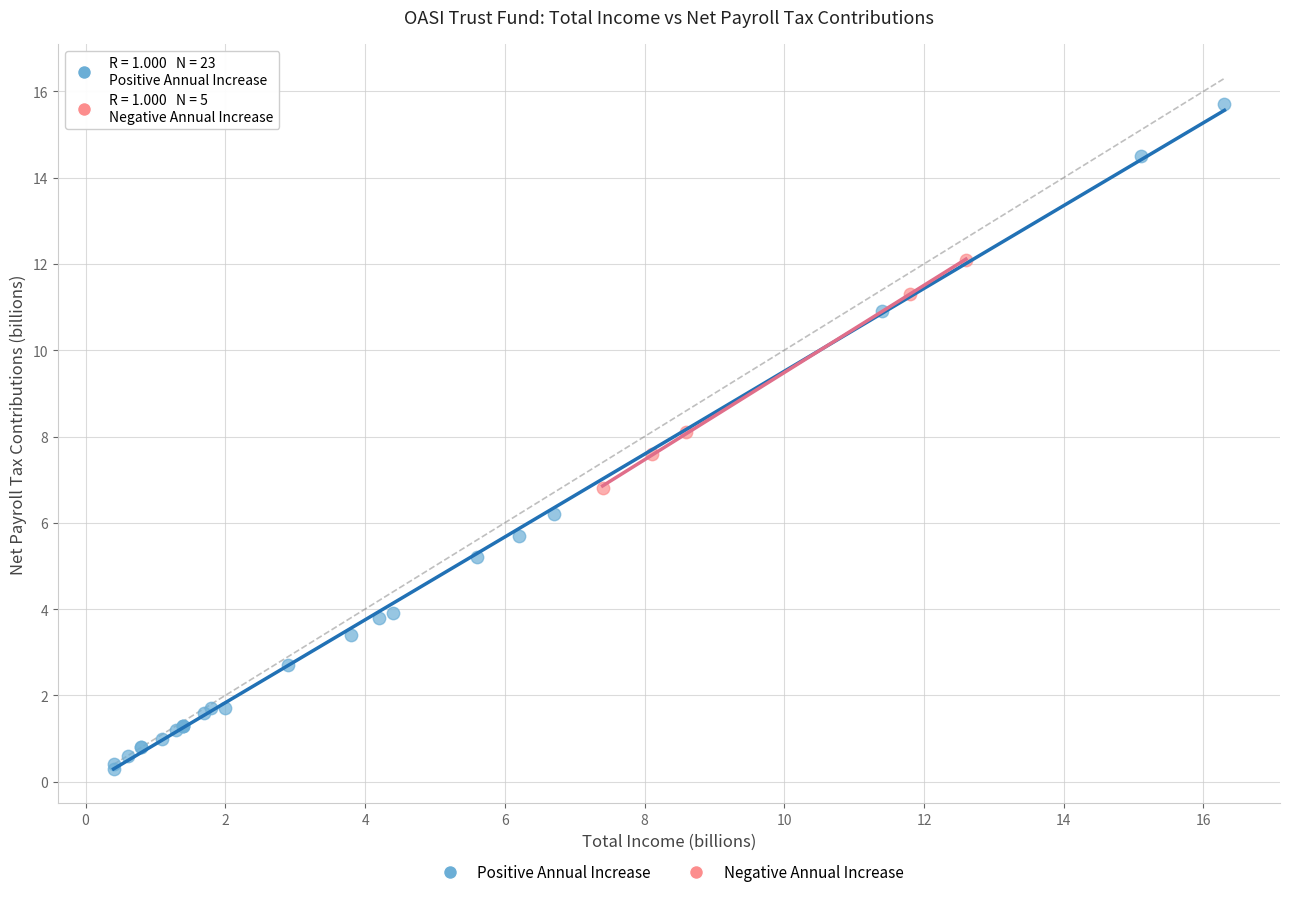

Which series reaches the minimum Y coordinate?

Positive Annual Increase